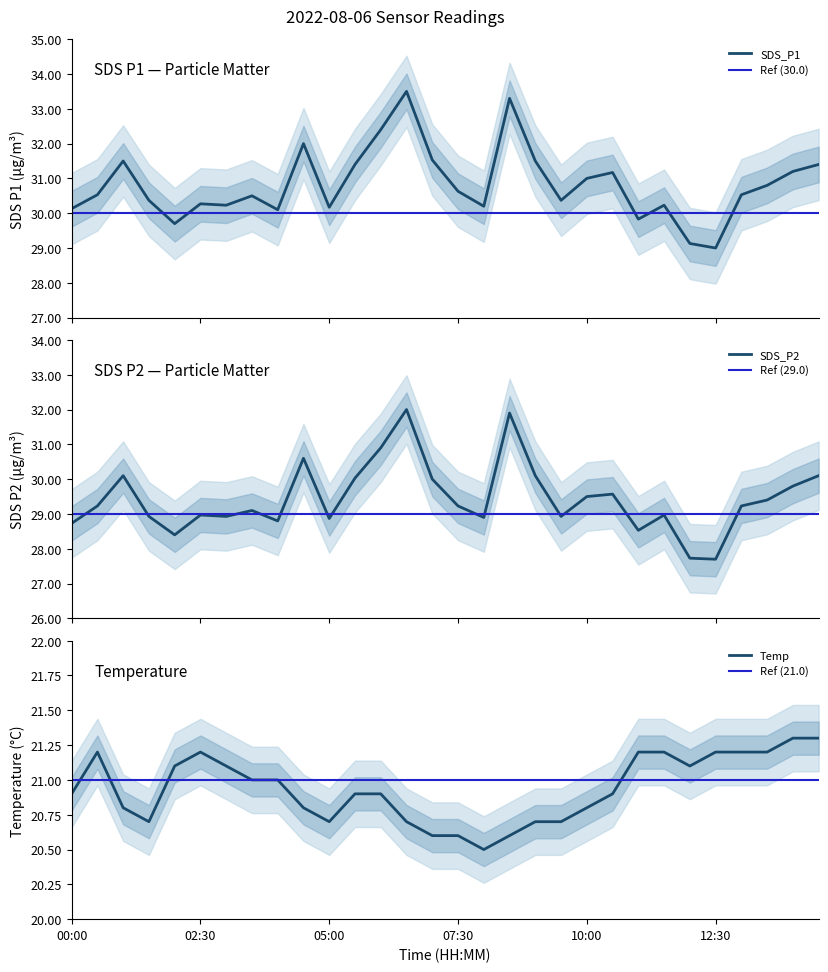

Reading left to right, transcribe all the data shown in this chart.

SDS_P1: 30.1	30.5	31.5	30.4	29.7	30.3	30.2	30.5	30.1	32.0	30.2	31.4	32.4	33.5	31.5	30.6	30.2	33.3	31.5	30.4	31.0	31.2	29.8	30.2	29.1	29.0	30.5	30.8	31.2	31.4
SDS_P2: 28.7	29.2	30.1	28.9	28.4	29.0	28.9	29.1	28.8	30.6	28.9	30.0	30.9	32.0	30.0	29.2	28.9	31.9	30.1	28.9	29.5	29.6	28.5	29.0	27.7	27.7	29.2	29.4	29.8	30.1
Temp: 20.9	21.2	20.8	20.7	21.1	21.2	21.1	21.0	21.0	20.8	20.7	20.9	20.9	20.7	20.6	20.6	20.5	20.6	20.7	20.7	20.8	20.9	21.2	21.2	21.1	21.2	21.2	21.2	21.3	21.3